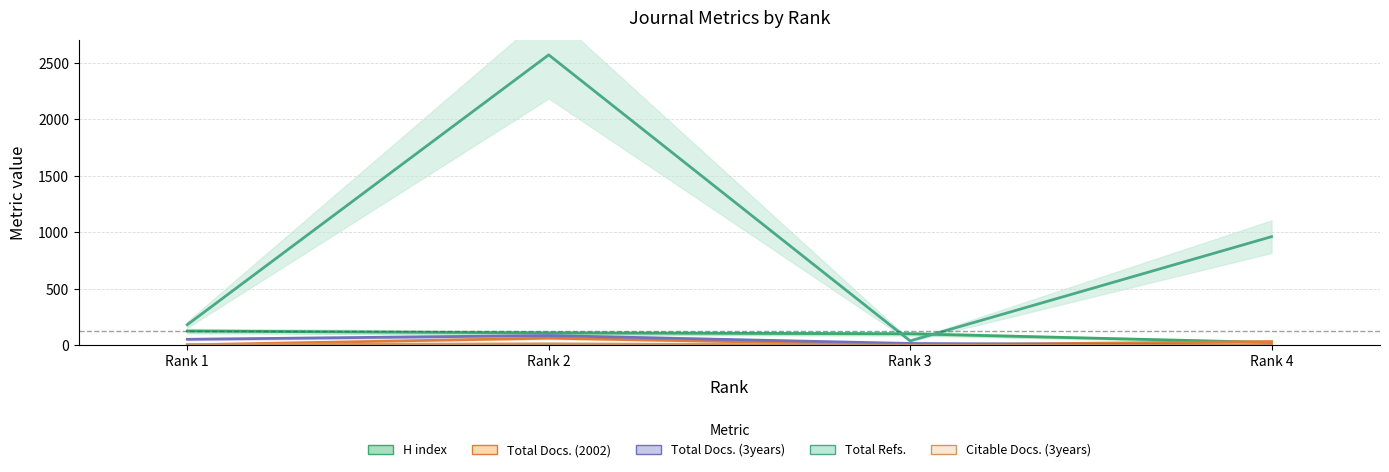

At which label does Total Docs. (3years) first exceed 52?

Rank 2